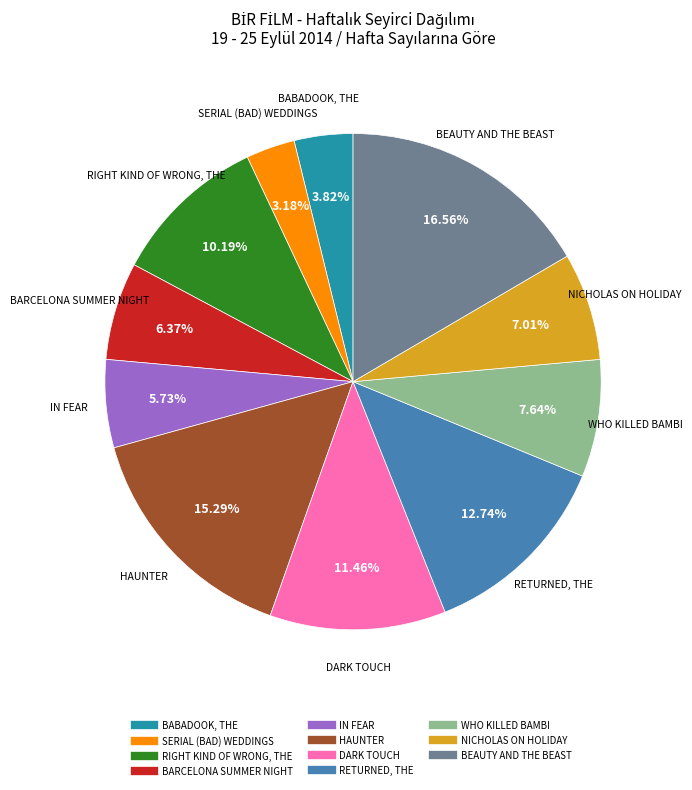

Between NICHOLAS ON HOLIDAY and IN FEAR, which is larger?

NICHOLAS ON HOLIDAY